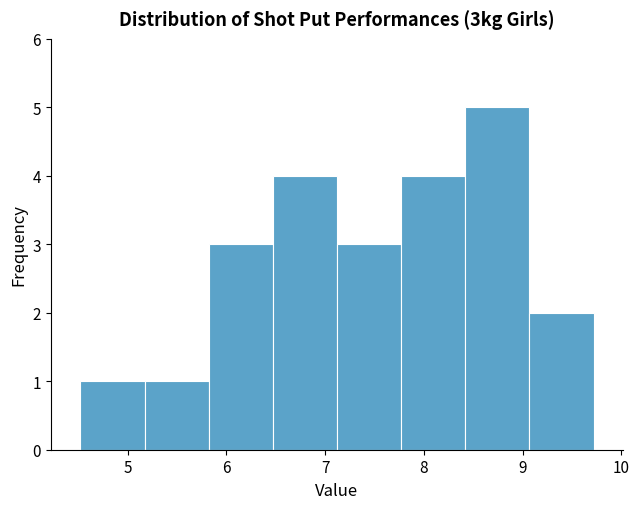

Over which range of the x-axis is the bar tallest?

8.42 to 9.07